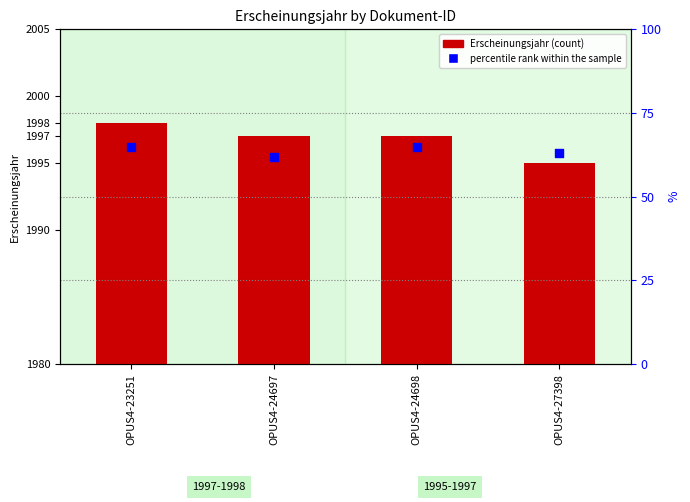

Which series has the largest Y range (max minus min)?

Erscheinungsjahr